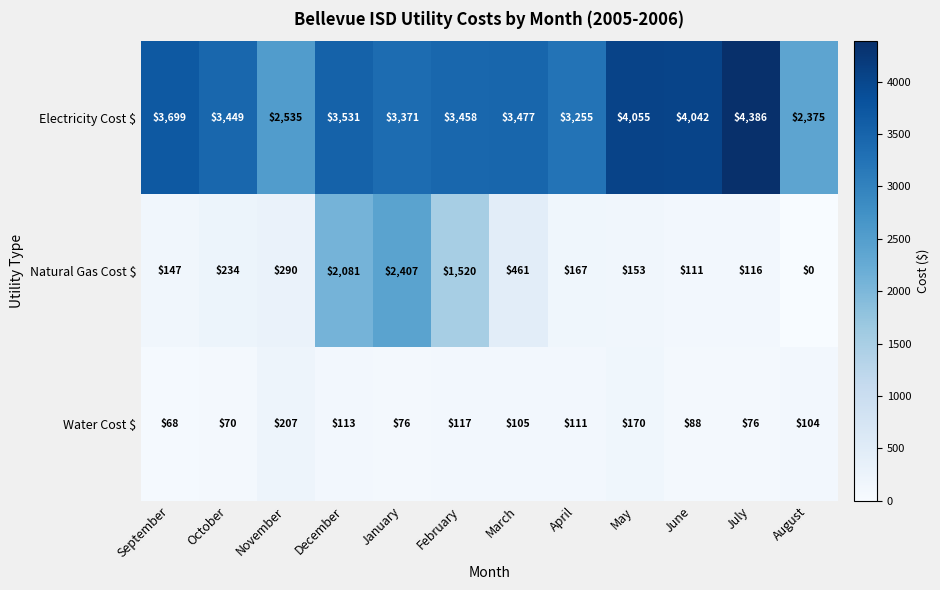

What is the spread (max minus min) of values at October?

3379